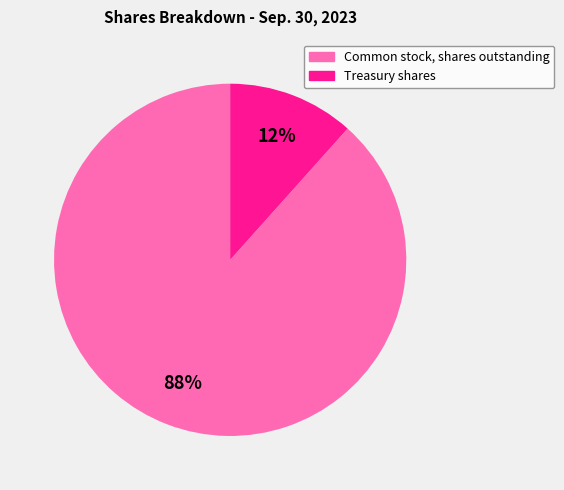

Rank the categories by value from lowest to highest.

Treasury shares, Common stock, shares outstanding